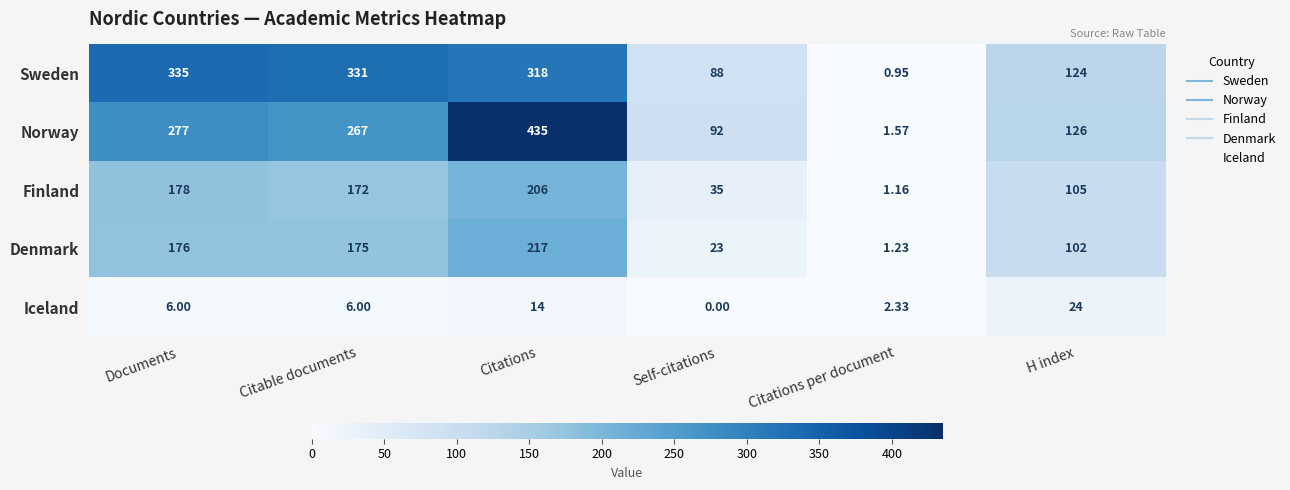

Between Documents and Citations per document, which series saw the biggest shift?

Sweden